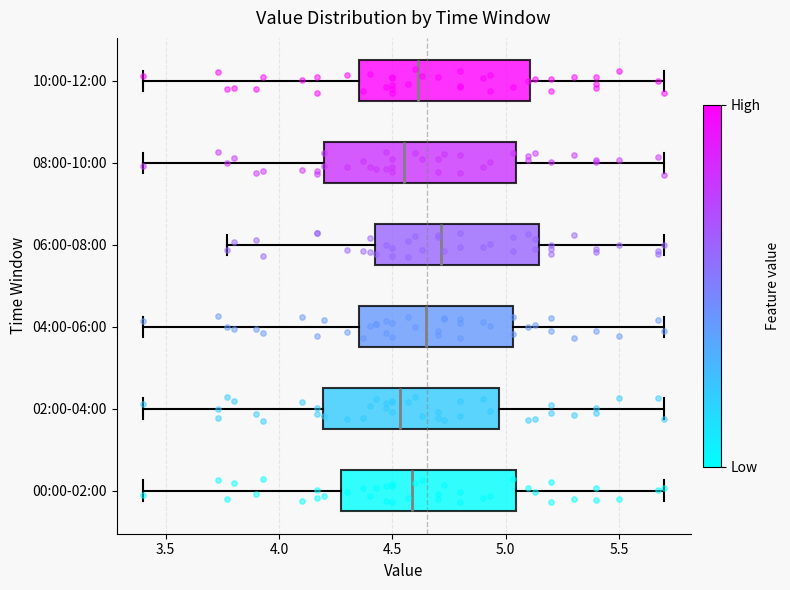

Reading bottom to top, transcribe this box plot: for each box, give where its median line is, the range the box spans, and where its two whiskers end, as read against the x-axis. The values are not printed on the chart, so give them approximately, as read against the axis.

00:00-02:00: median 4.60, box 4.30 to 5.05, whiskers 3.40 to 5.70
02:00-04:00: median 4.55, box 4.20 to 4.95, whiskers 3.40 to 5.70
04:00-06:00: median 4.65, box 4.35 to 5.05, whiskers 3.40 to 5.70
06:00-08:00: median 4.70, box 4.40 to 5.15, whiskers 3.75 to 5.70
08:00-10:00: median 4.55, box 4.20 to 5.05, whiskers 3.40 to 5.70
10:00-12:00: median 4.60, box 4.35 to 5.10, whiskers 3.40 to 5.70